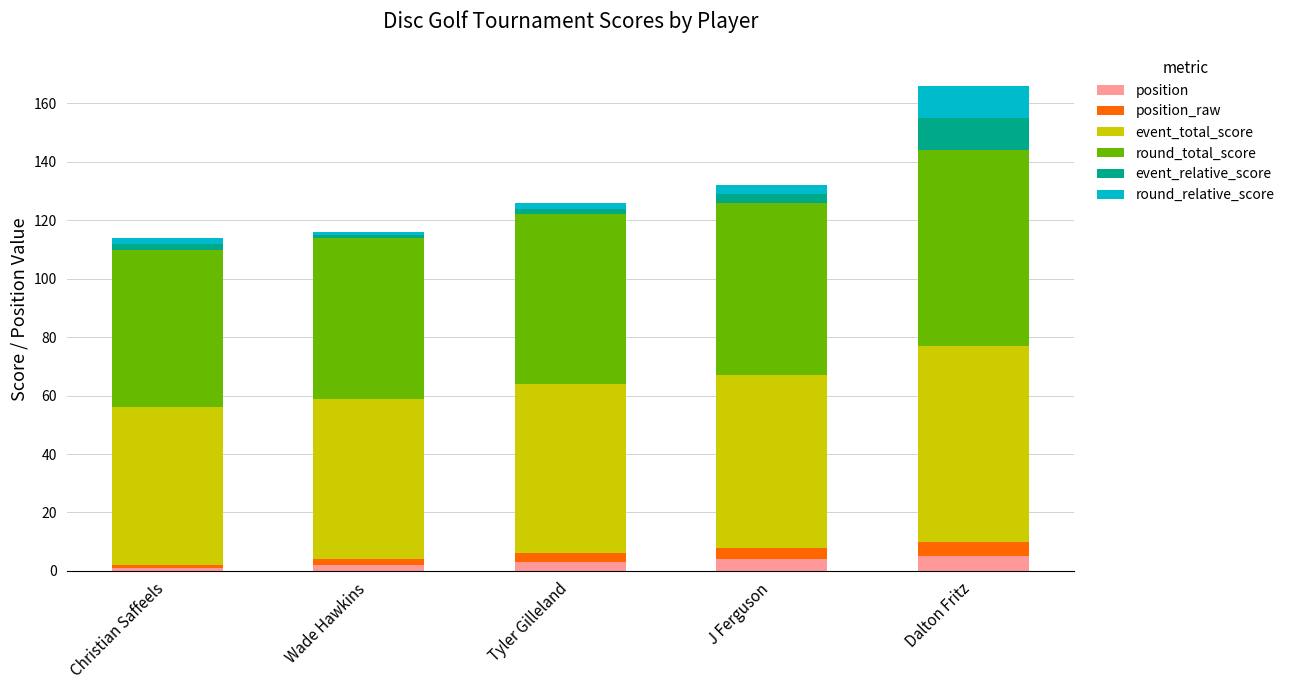

At which category is the sum across all series the highest?

Dalton Fritz